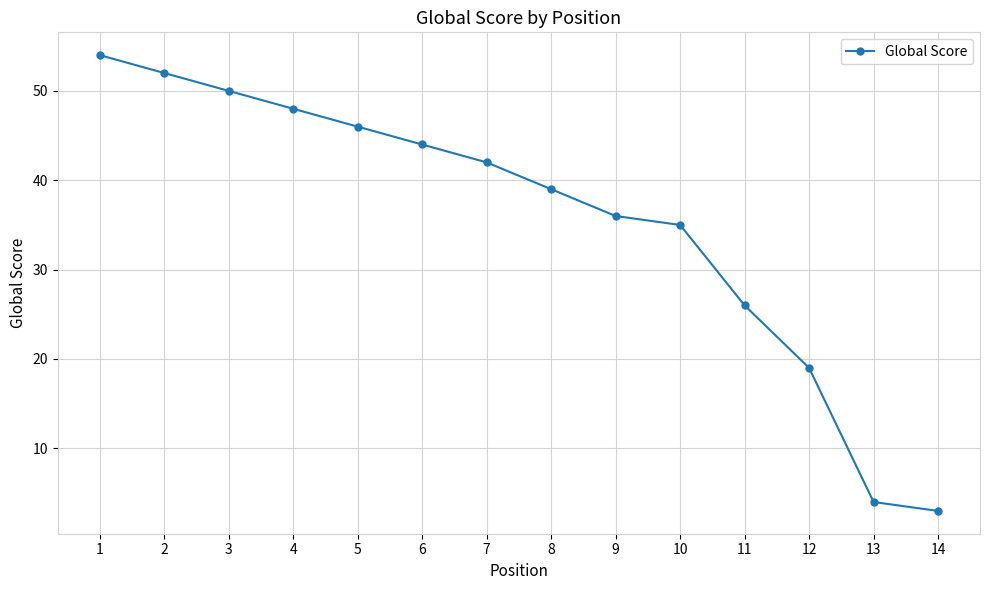

Reading left to right, what are all the values shown in this chart?

1=54	2=52	3=50	4=48	5=46	6=44	7=42	8=39	9=36	10=35	11=26	12=19	13=4	14=3